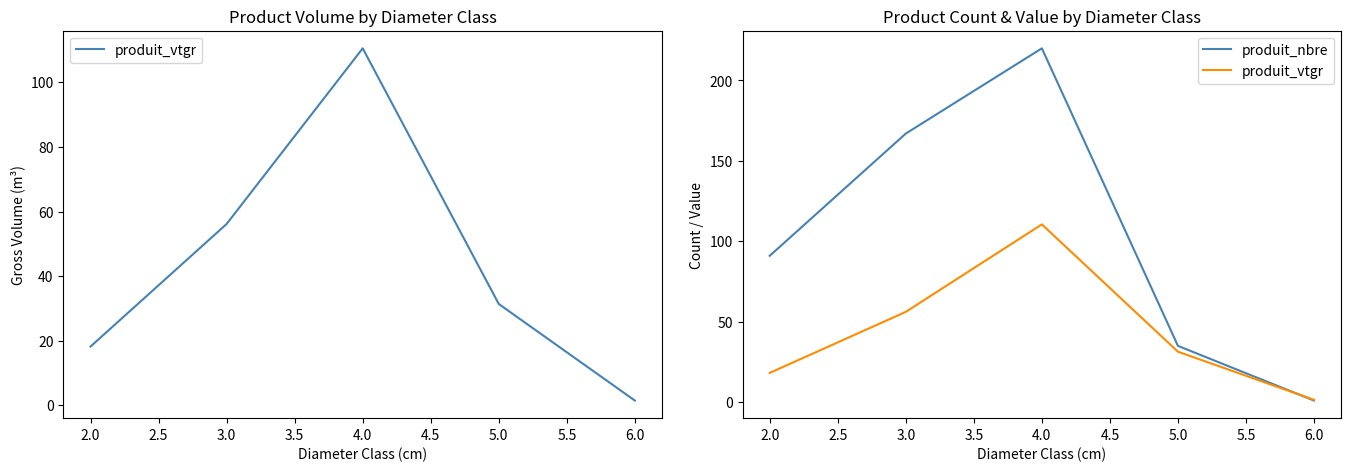

At 3.0, list the series in order from largest to smallest.

produit_nbre, produit_vtgr